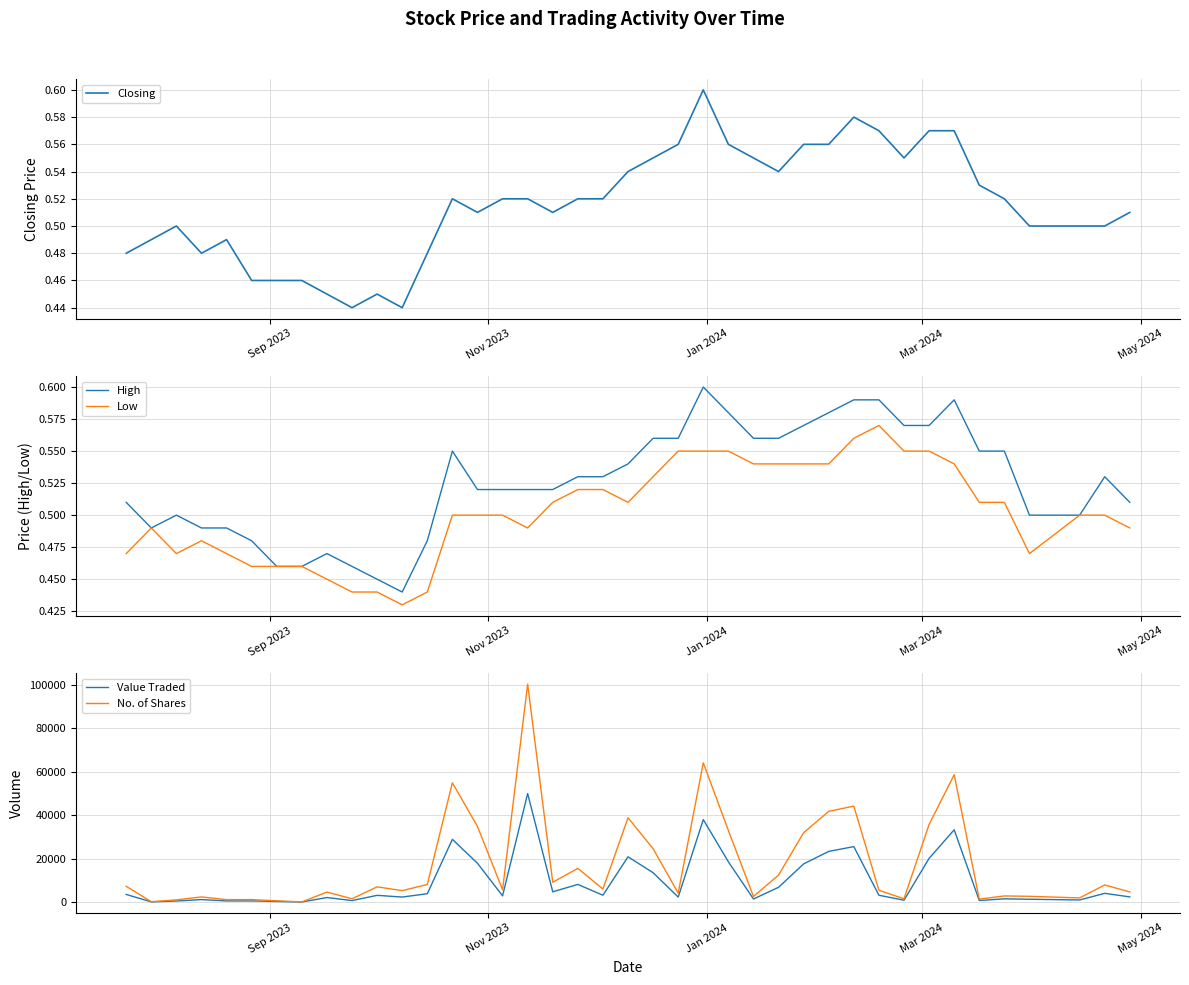

Reading right to left, list all the values displayed in this chart.

Closing: 0.5	0.5	0.5	0.5	0.5	0.5	0.6	0.6	0.6	0.6	0.6	0.6	0.6	0.5	0.6	0.6	0.6	0.6	0.6	0.5	0.5	0.5	0.5	0.5	0.5	0.5	0.5	0.5	0.4	0.5	0.4	0.5	0.5	0.5	0.5	0.5	0.5	0.5	0.5	0.5
High: 0.5	0.5	0.5	0.5	0.6	0.6	0.6	0.6	0.6	0.6	0.6	0.6	0.6	0.6	0.6	0.6	0.6	0.6	0.6	0.5	0.5	0.5	0.5	0.5	0.5	0.5	0.6	0.5	0.4	0.5	0.5	0.5	0.5	0.5	0.5	0.5	0.5	0.5	0.5	0.5
Low: 0.5	0.5	0.5	0.5	0.5	0.5	0.5	0.6	0.6	0.6	0.6	0.5	0.5	0.5	0.5	0.6	0.6	0.6	0.5	0.5	0.5	0.5	0.5	0.5	0.5	0.5	0.5	0.4	0.4	0.4	0.4	0.5	0.5	0.5	0.5	0.5	0.5	0.5	0.5	0.5
Value Traded: 2358.0	4010.0	951.0	1285.0	1476.0	717.0	33254.0	20099.0	843.0	3124.0	25513.0	23315.0	17561.0	6789.0	1395.0	18533.0	37953.0	2276.0	13503.0	20826.0	3140.0	8110.0	4709.0	49933.0	2863.0	17858.0	28860.0	3830.0	2297.0	3085.0	666.0	2075.0	26.0	265.0	524.0	519.0	1131.0	477.0	74.0	3493.0
No. of Shares: 4648.0	7871.0	1901.0	2635.0	2804.0	1352.0	58609.0	35717.0	1500.0	5428.0	44164.0	41751.0	31925.0	12420.0	2545.0	32944.0	64087.0	4100.0	24549.0	38793.0	6000.0	15500.0	9104.0	100291.0	5660.0	34805.0	54879.0	8086.0	5244.0	7000.0	1500.0	4582.0	57.0	576.0	1131.0	1100.0	2352.0	998.0	150.0	7238.0